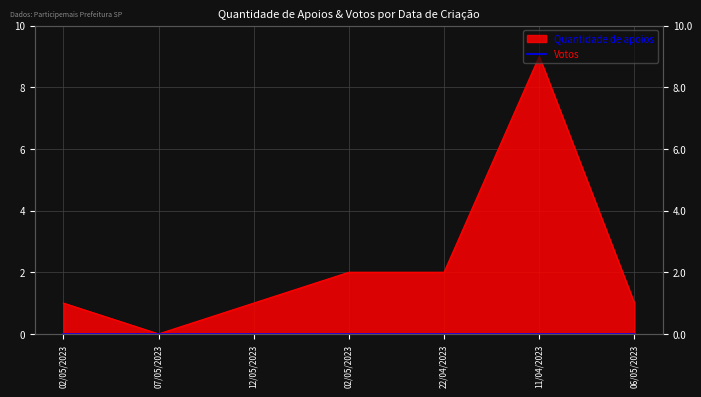

Where is the first local minimum?

07/05/2023